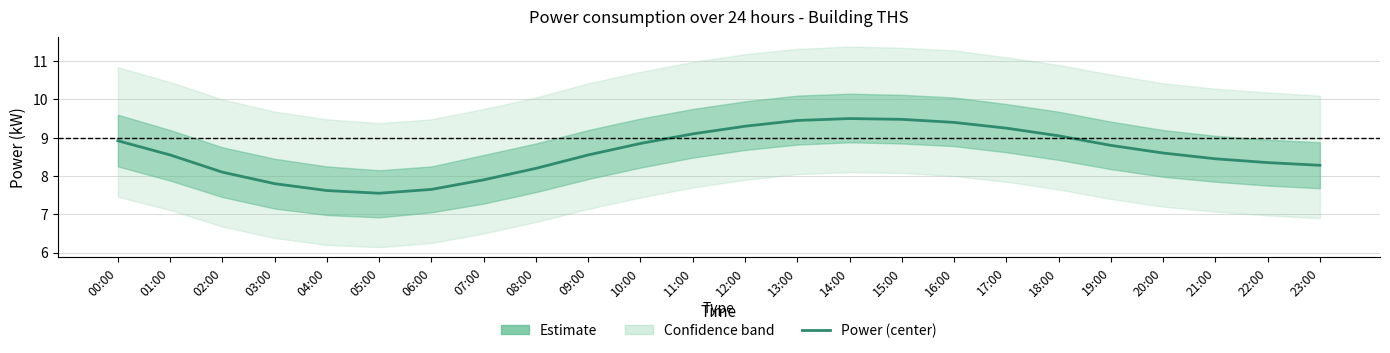

At which label does the data first exceed 8?

00:00